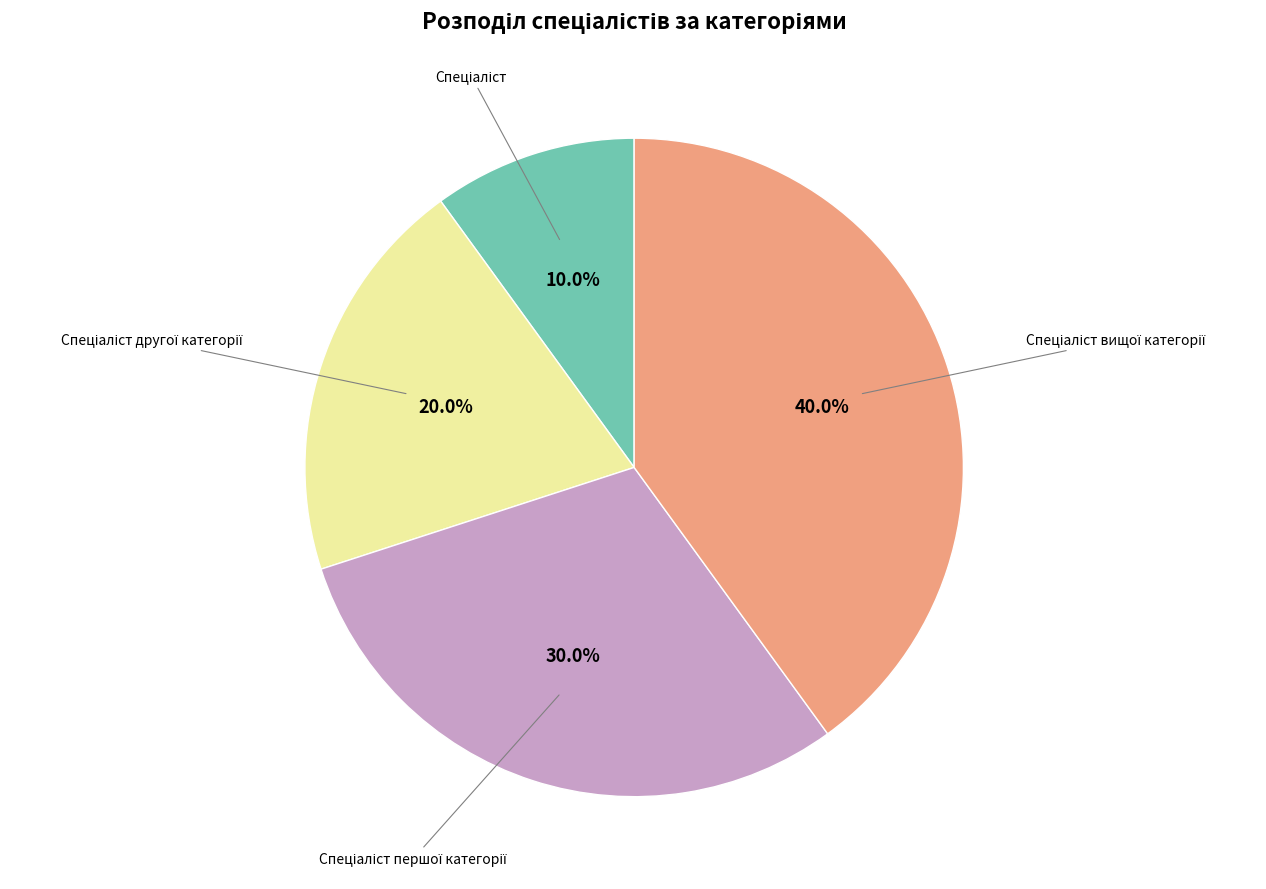

Does any single category account for the majority?

No